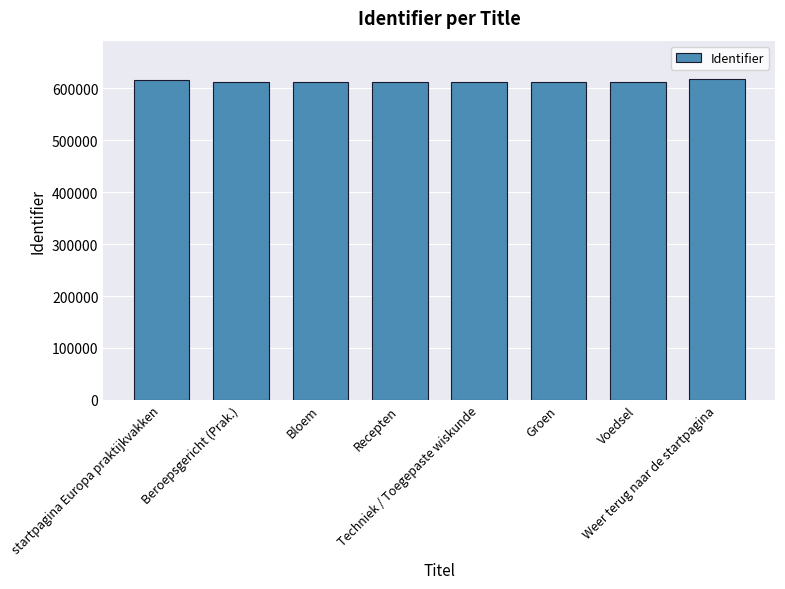

What is the greatest value displayed?

617753